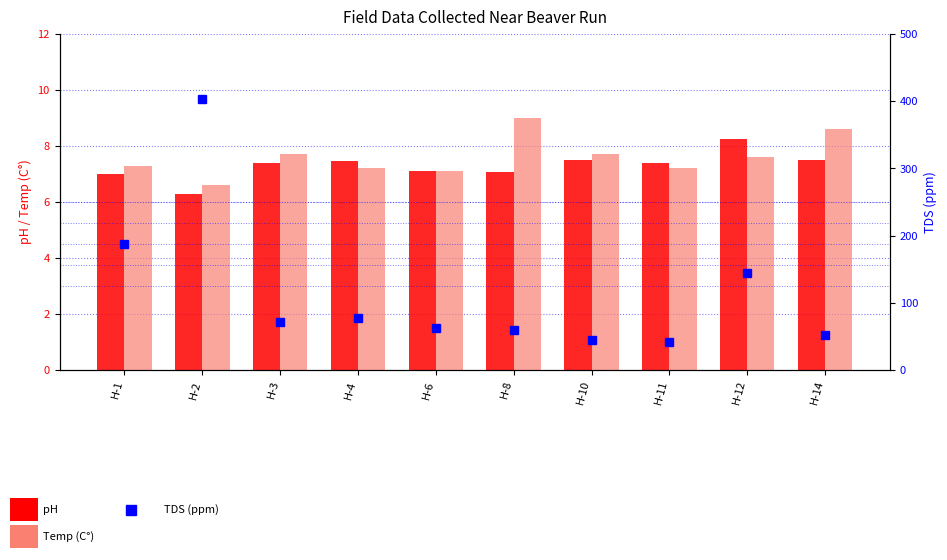

What is the sum of the pH values at H-10 and H-3?

14.9